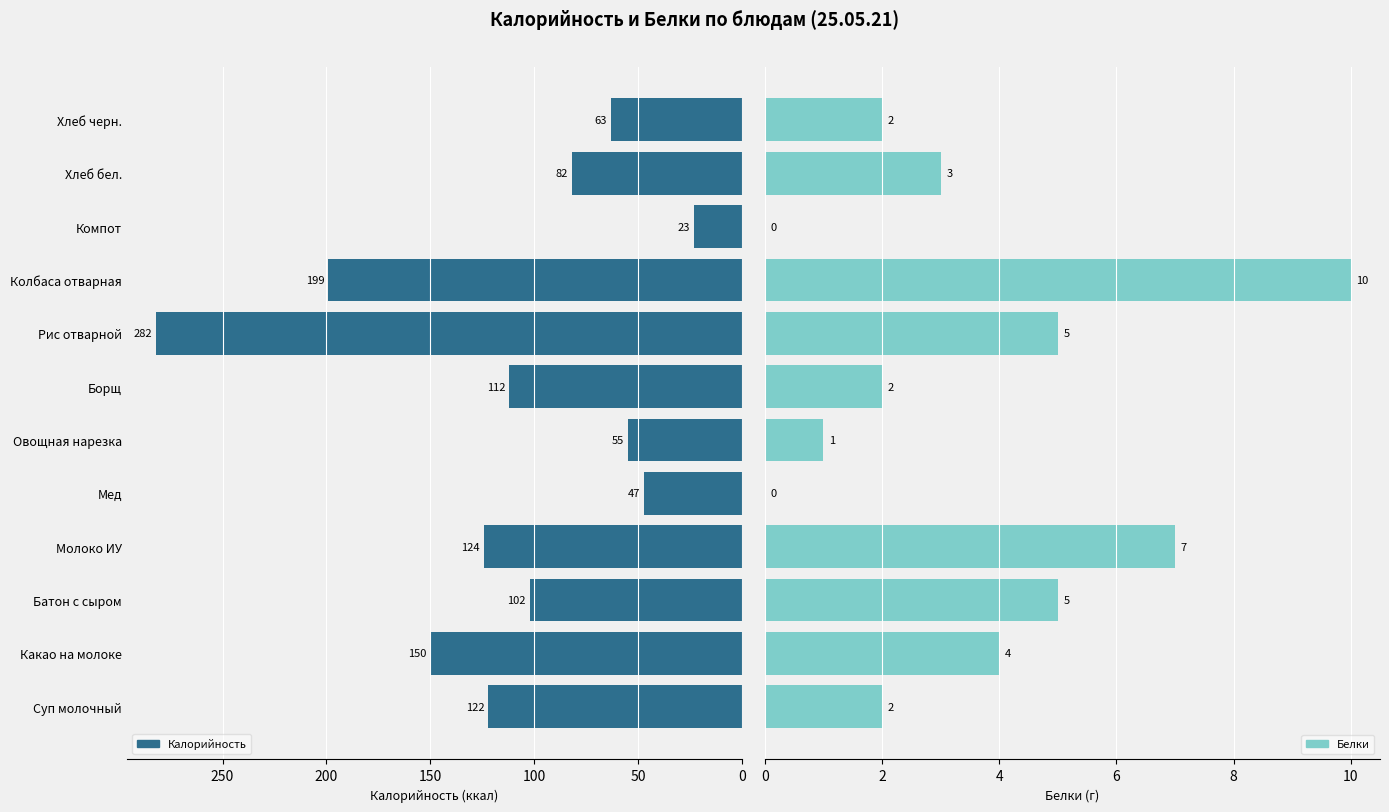

Where is Калорийность nearest to the value 152?

Какао на молоке